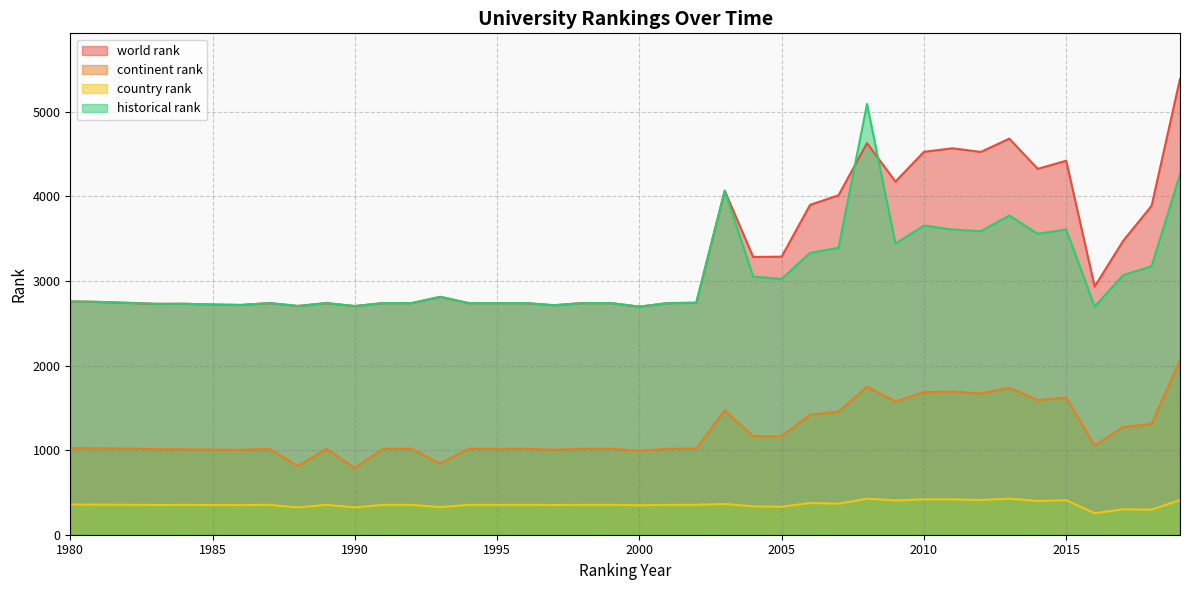

Is it true that world rank equals 2738 at 2001?

True